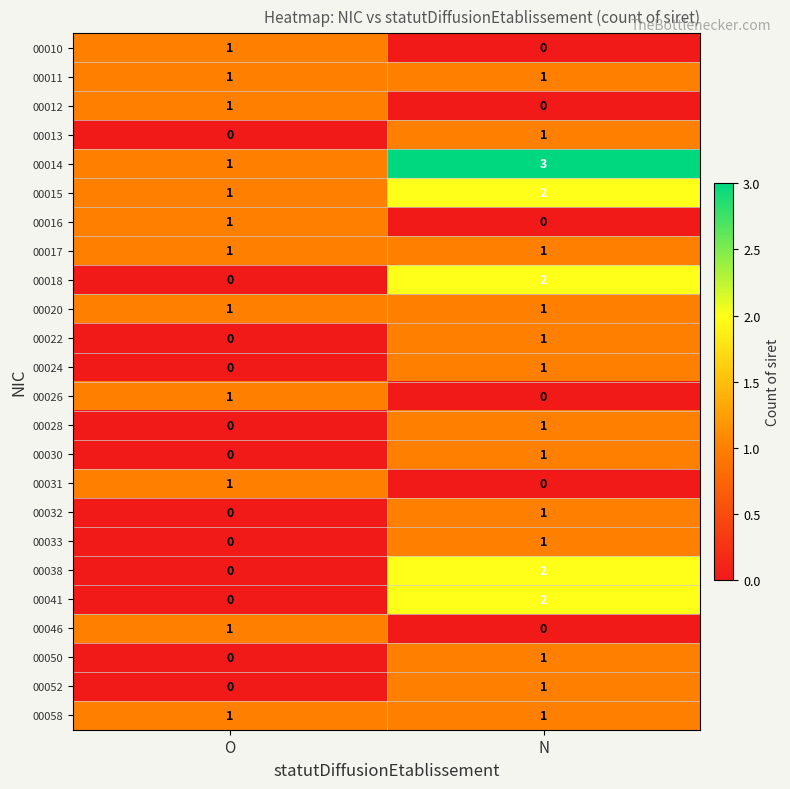

Is the value of 00016 at N greater than the value of 00033 at N?

No